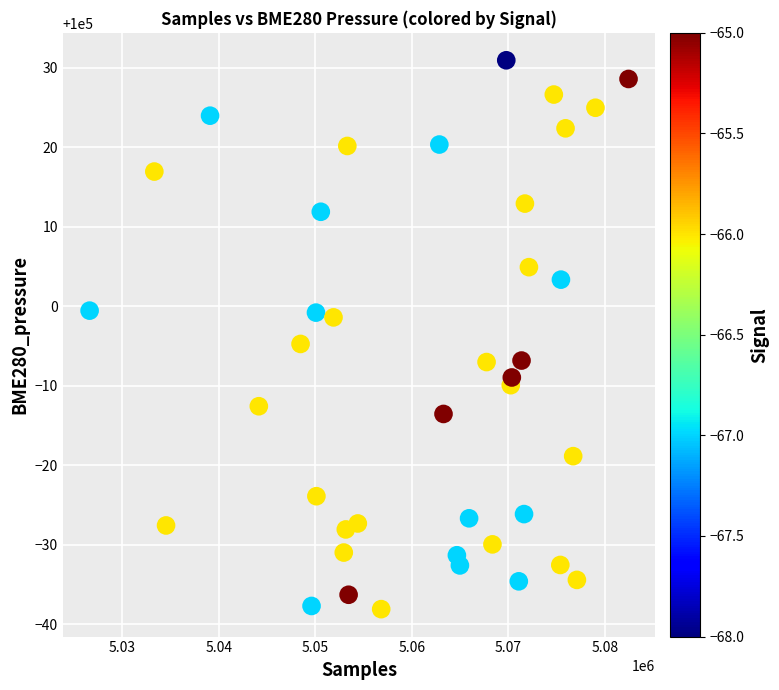

What is the range of Y values (max minus min)?

69.1